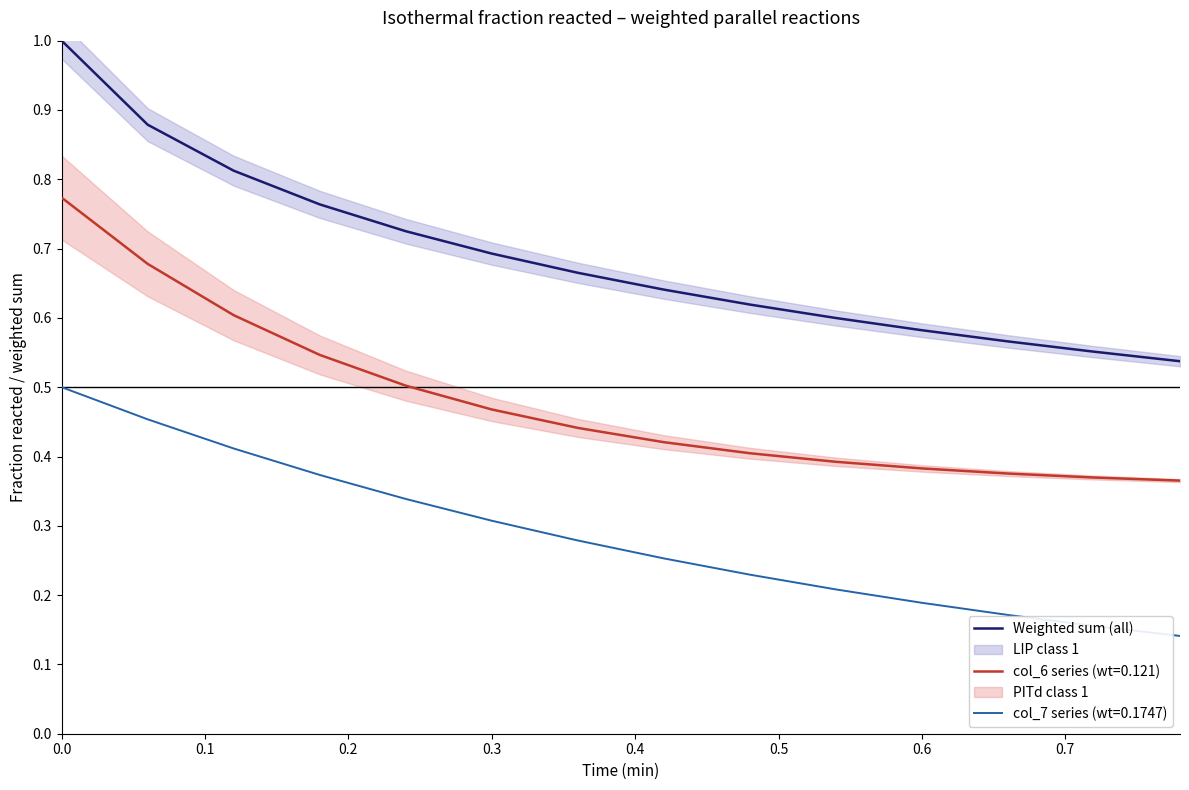

Is the value of col_6 series (wt=0.121) at 0.0 greater than the value of Weighted sum (all) at 0.3?

Yes